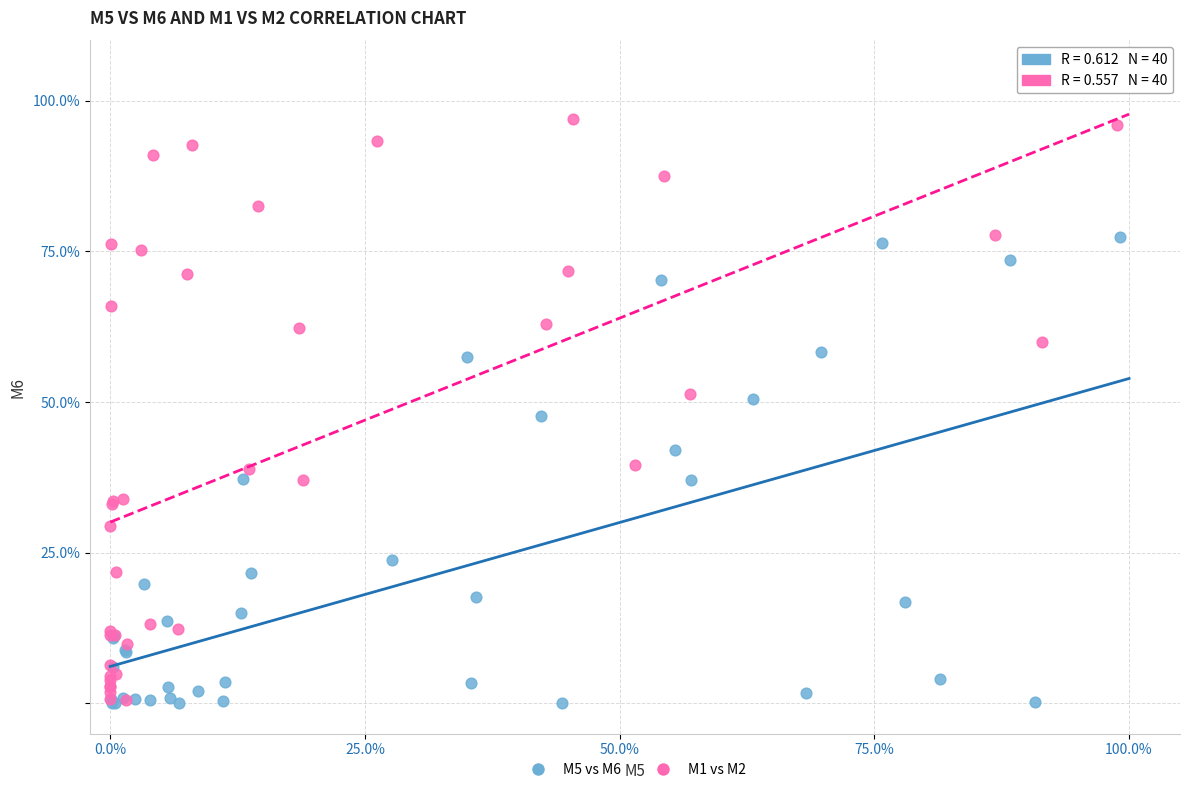

Which series has the widest spread of Y values?

M1 vs M2